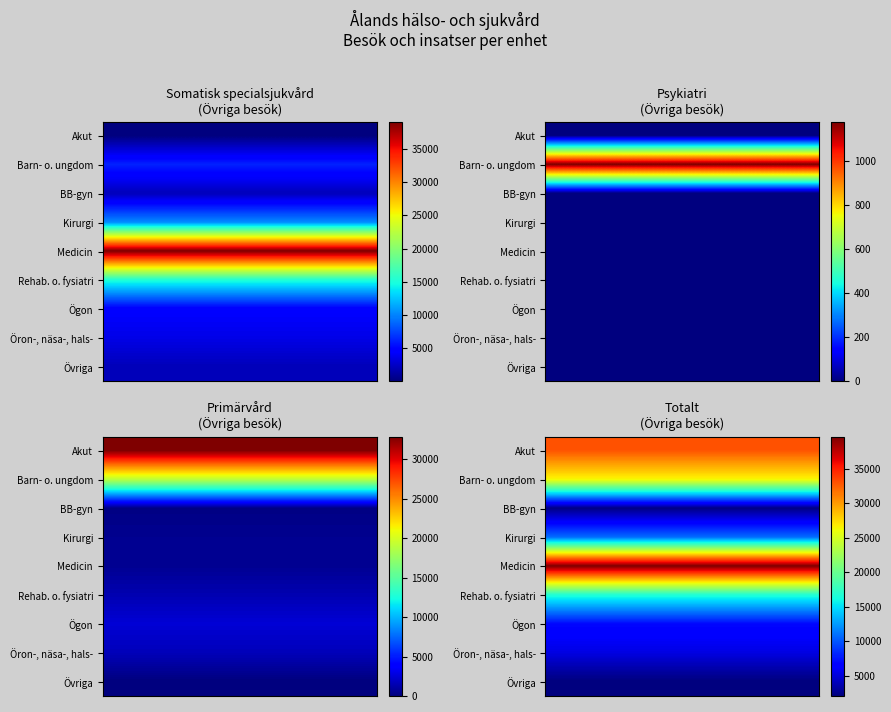

At BB-gyn, list the series in order from smallest to largest.

Psykiatri, Primärvård, Somatisk specialsjukvård